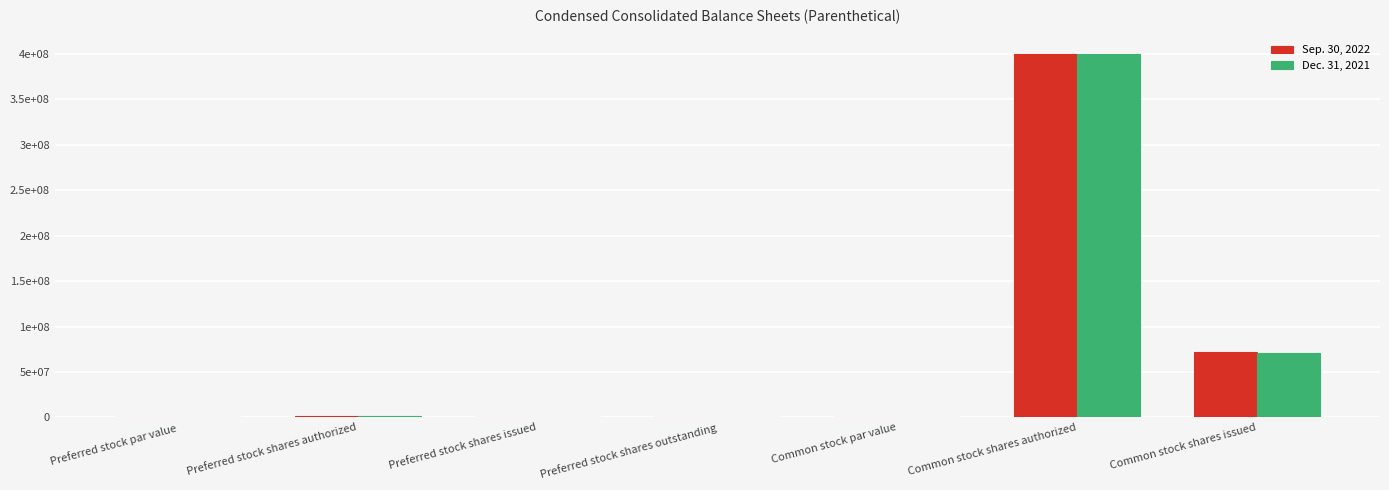

Reading right to left, what are all the values shown in this chart?

Sep. 30, 2022: 71506665.0	400000000.0	0.0	0.0	0.0	2000000.0	0.0
Dec. 31, 2021: 70667381.0	400000000.0	0.0	0.0	0.0	2000000.0	0.0